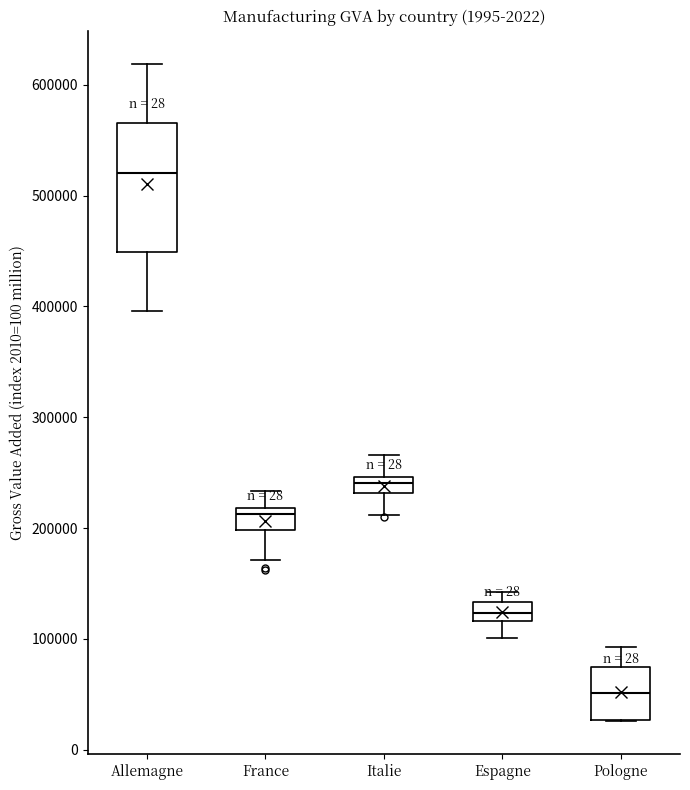

Where does the upper whisker of the box for Allemagne end on the y-axis? The values are not printed on the chart, so give them approximately, as read against the axis.

620000